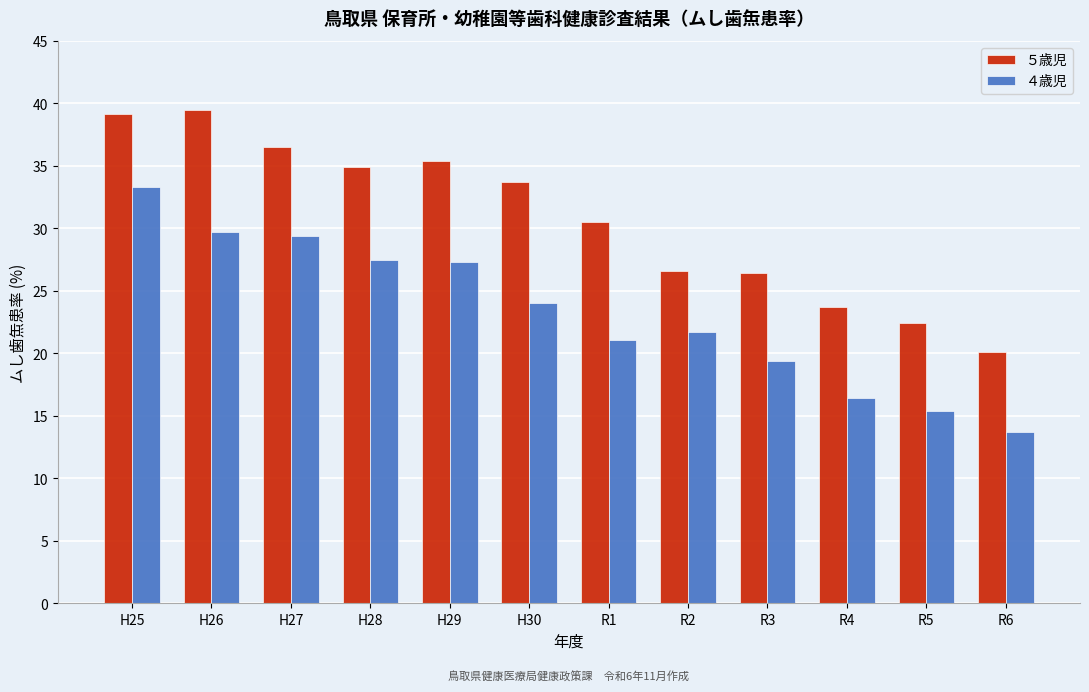

Reading left to right, list all the values displayed in this chart.

５歳児: 39.2	39.4	36.5	34.9	35.4	33.7	30.5	26.6	26.4	23.7	22.4	20.1
４歳児: 33.3	29.7	29.4	27.5	27.3	24.0	21.1	21.7	19.4	16.4	15.4	13.7